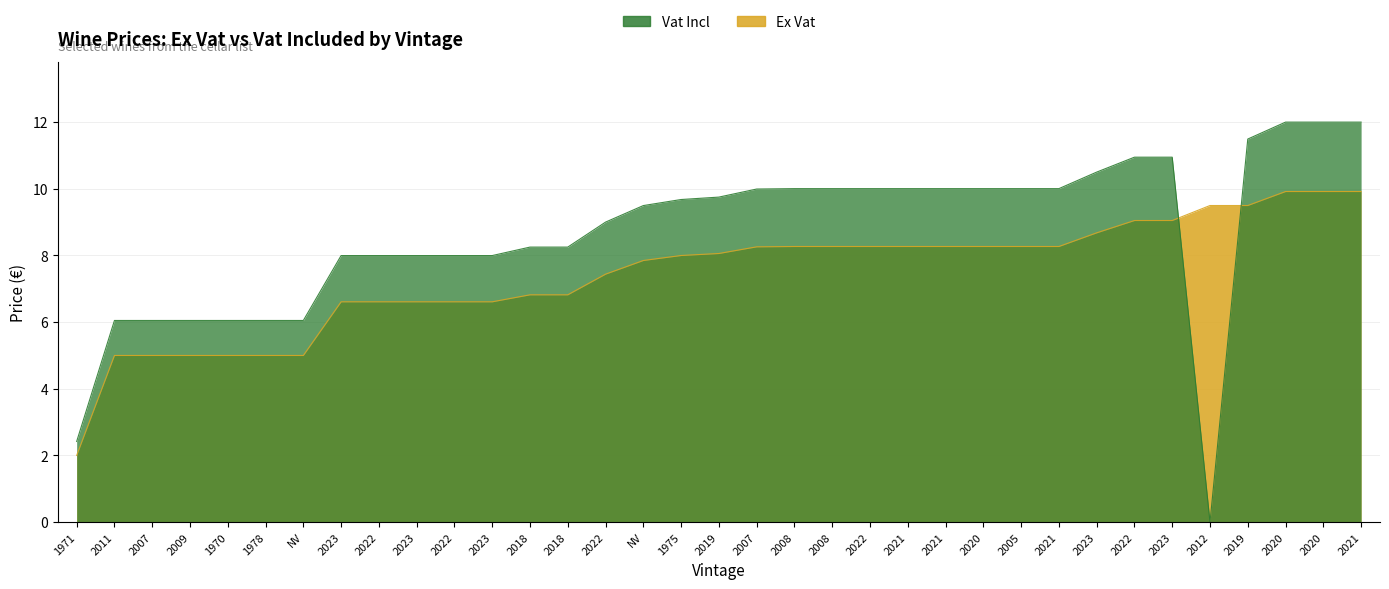

Where is Vat Incl nearest to the value 6?

2011